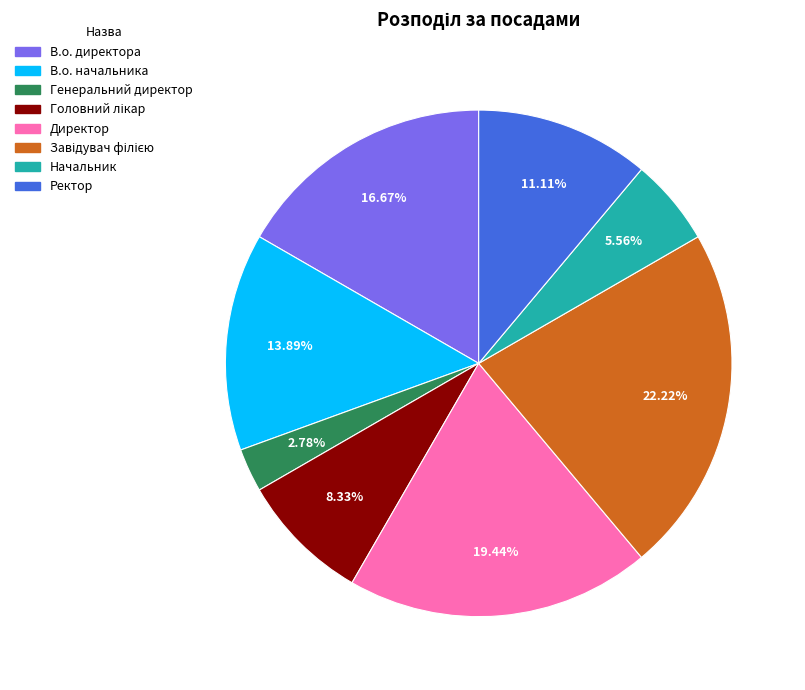

Is it true that Директор is 9% of the pie?

False